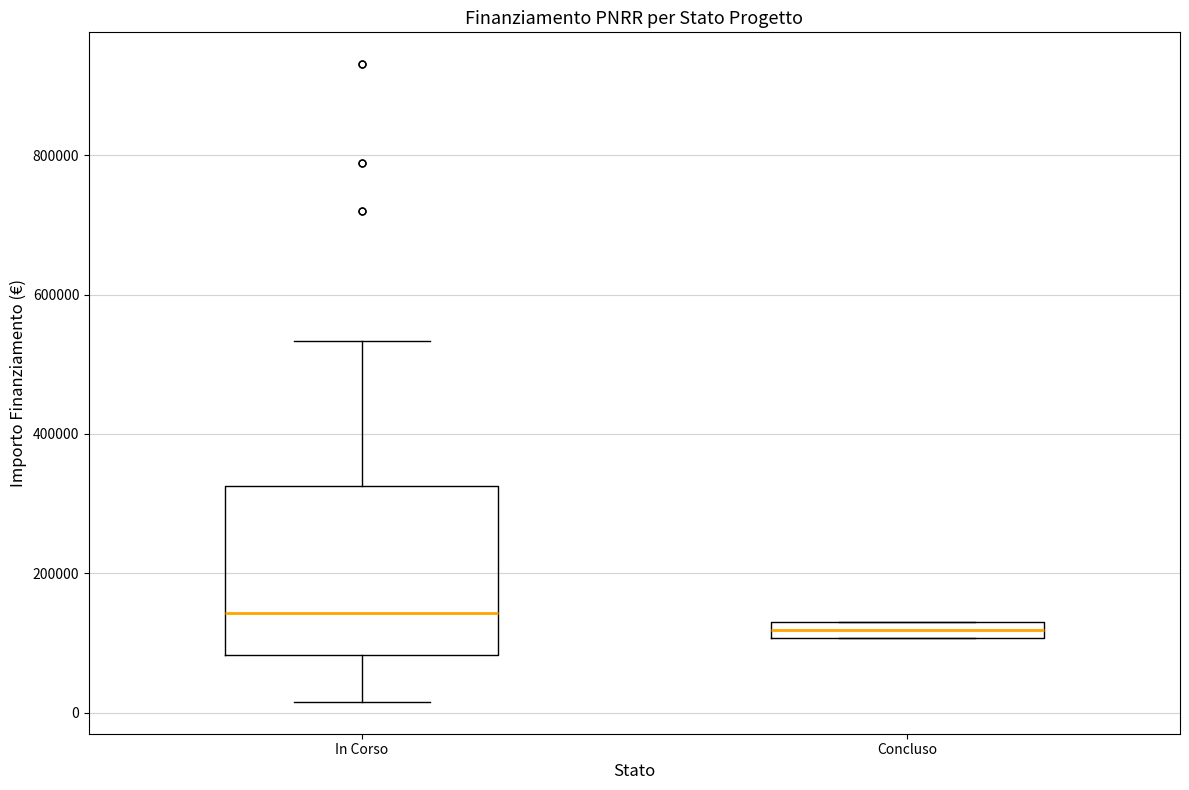

Which box's median line is the lowest?

Concluso